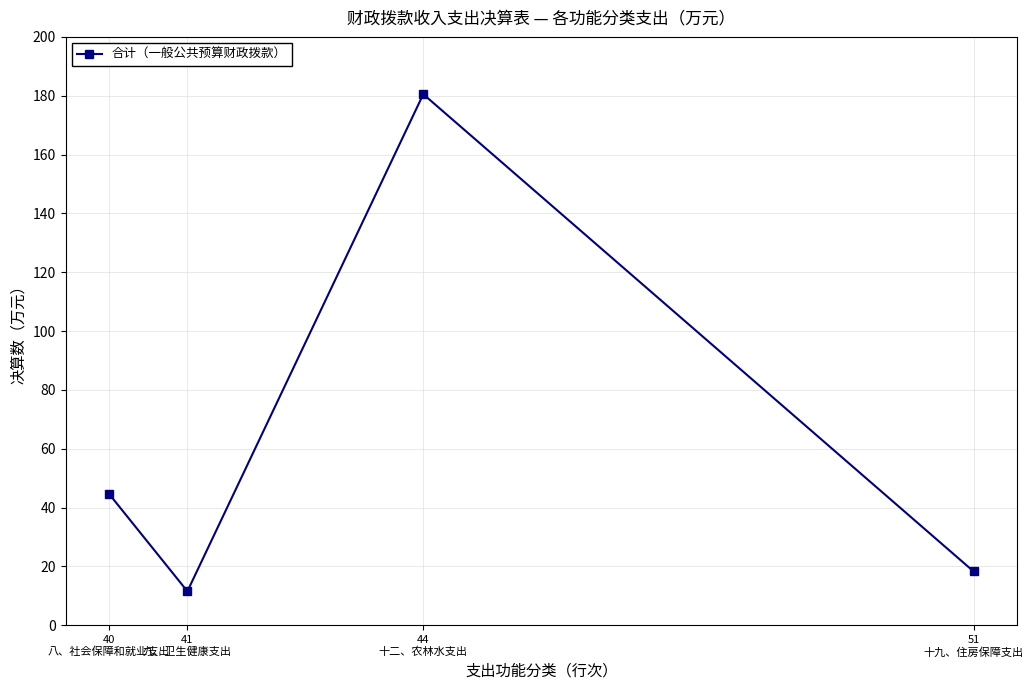

List the labels in order of value, smallest first.

41
九、卫生健康支出, 51
十九、住房保障支出, 40
八、社会保障和就业支出, 44
十二、农林水支出